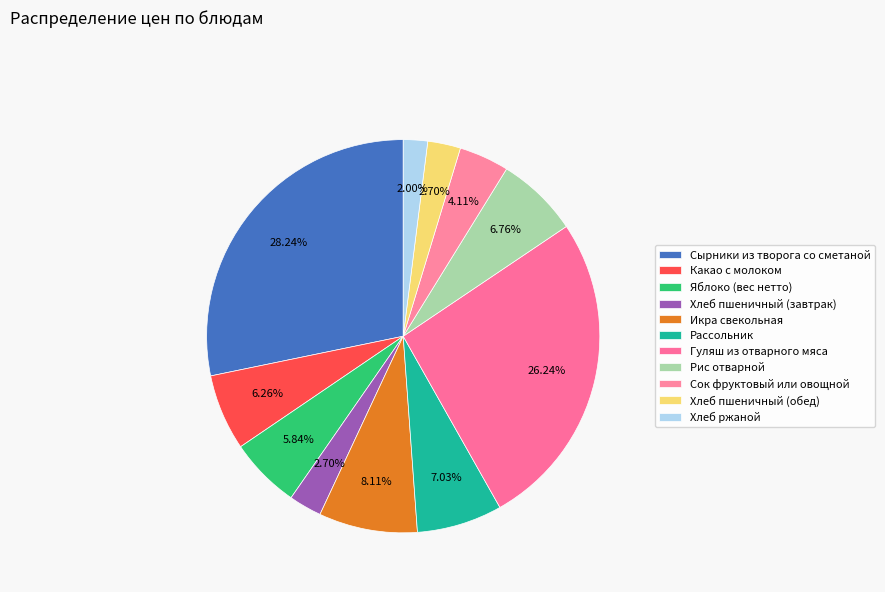

Does Икра свекольная represent more than half of the total?

No